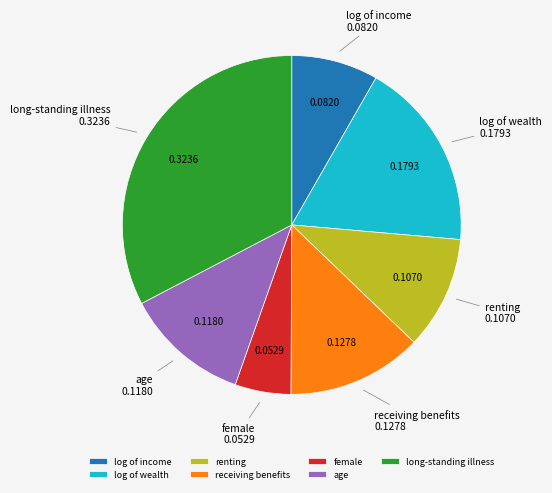

Between log of income and receiving benefits, which is larger?

receiving benefits